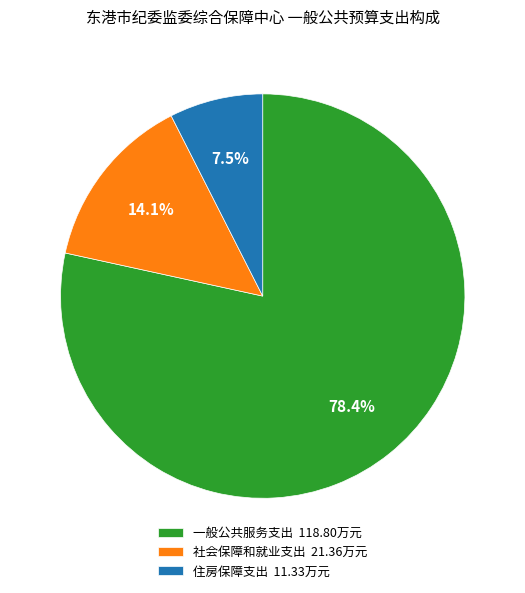

How many slices are in this pie chart?

3